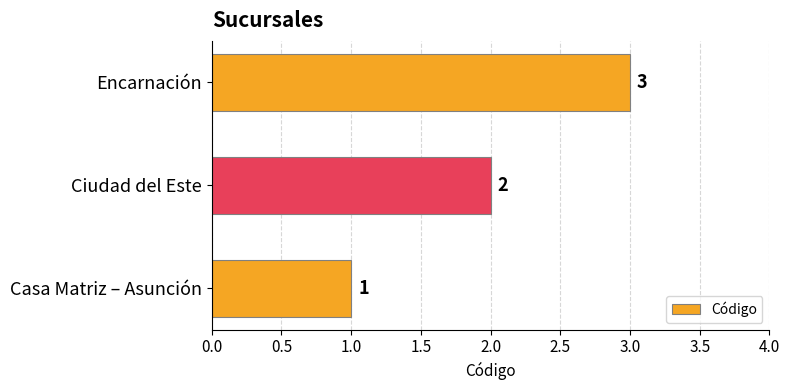

What is the maximum value shown in the chart?

3